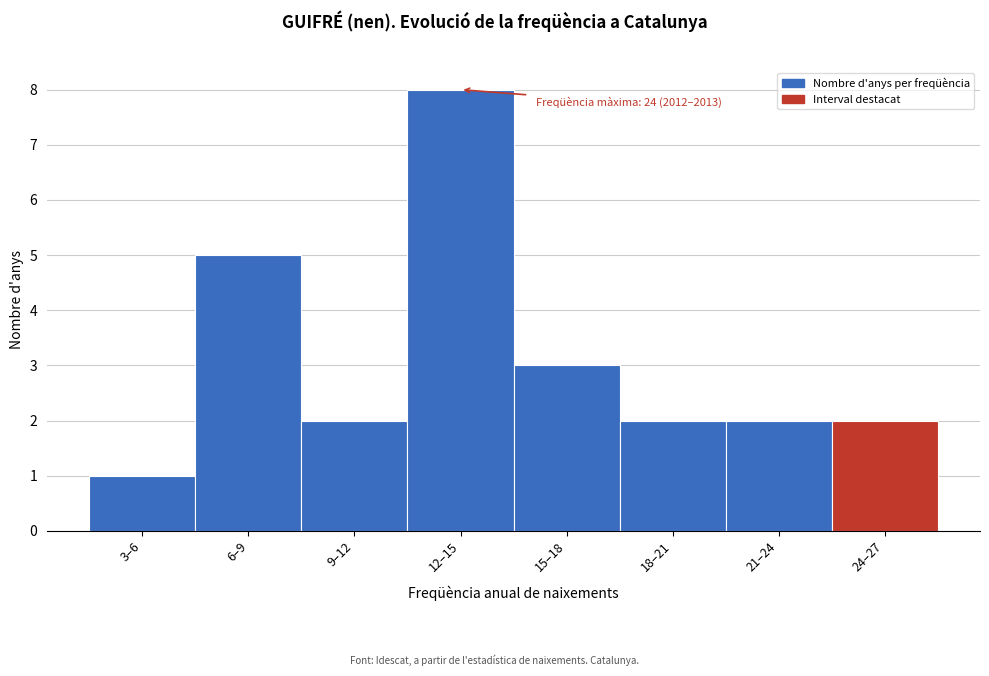

Reading left to right, extract all data points from this chart.

1	5	2	8	3	2	2	2